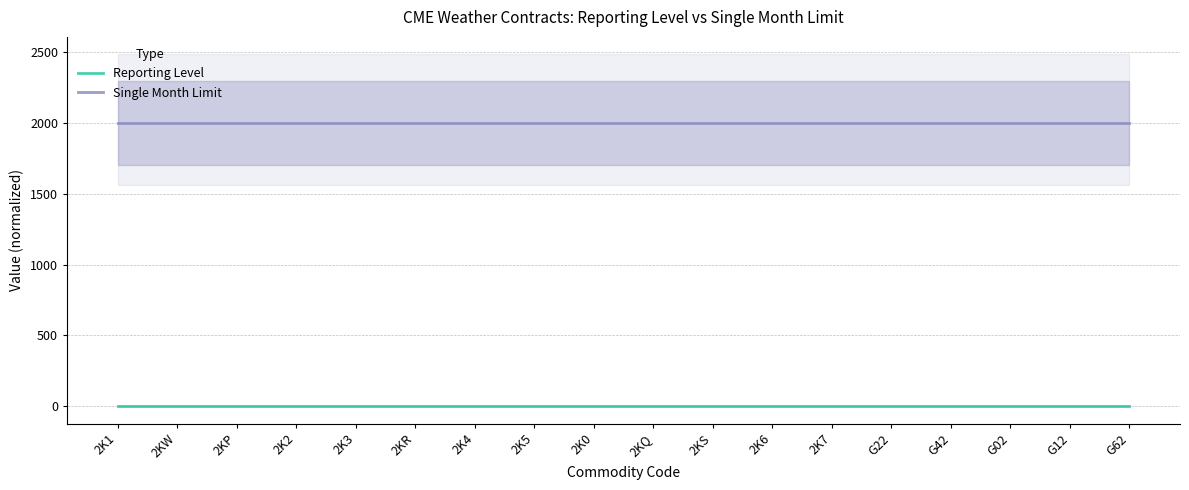

Read the Reporting Level value at 2KW.

0.2